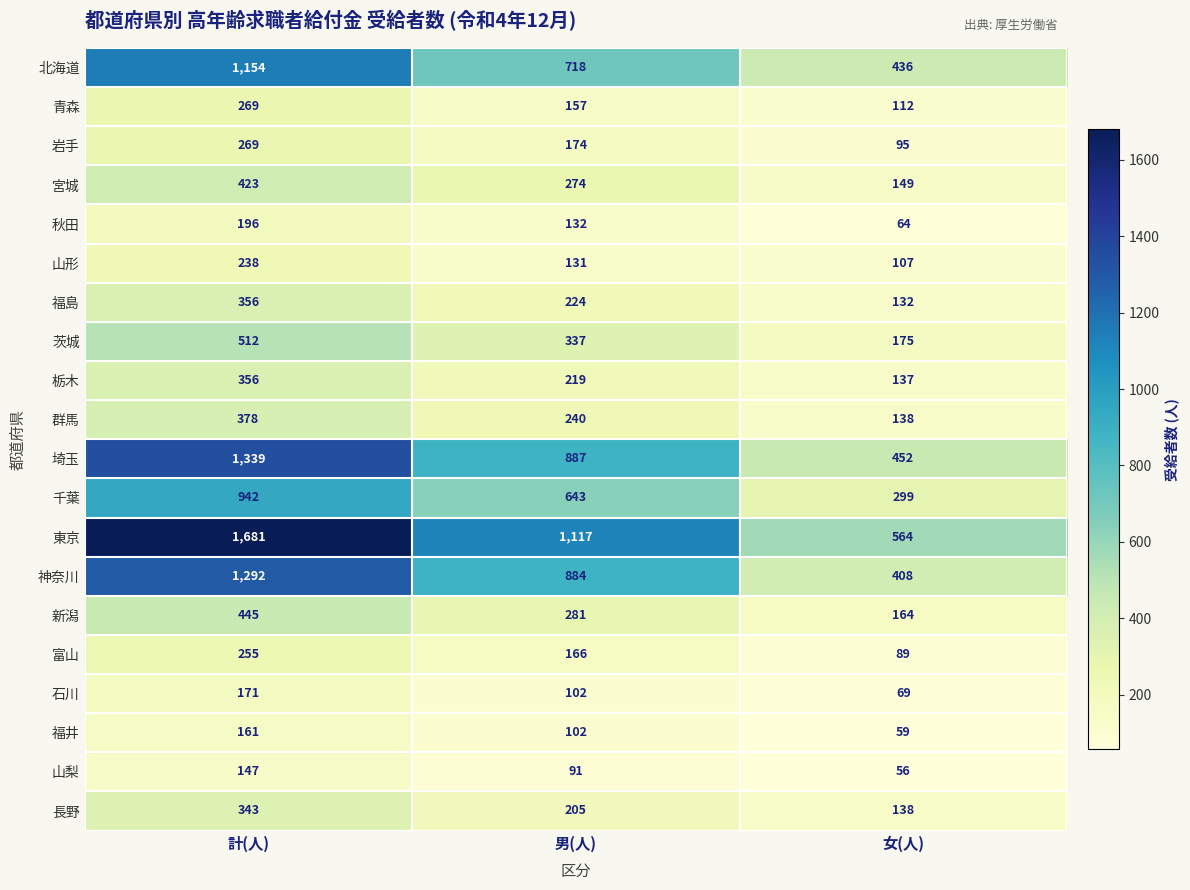

What value does the 富山 series have at 計(人), to the nearest 50?

250